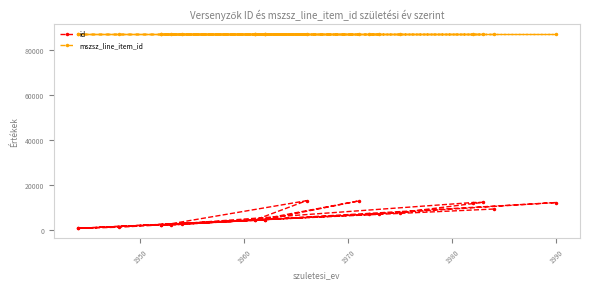

At how many categories does at least one series exceed 24556?

20